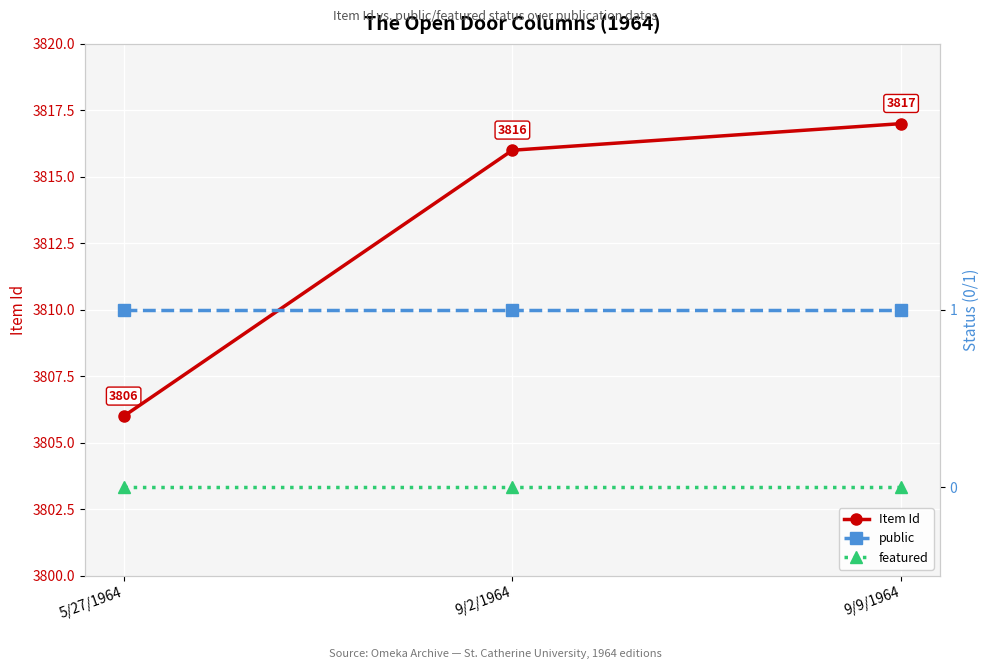

Reading right to left, extract all data points from this chart.

Item Id: 3817	3816	3806
public: 1	1	1
featured: 0	0	0